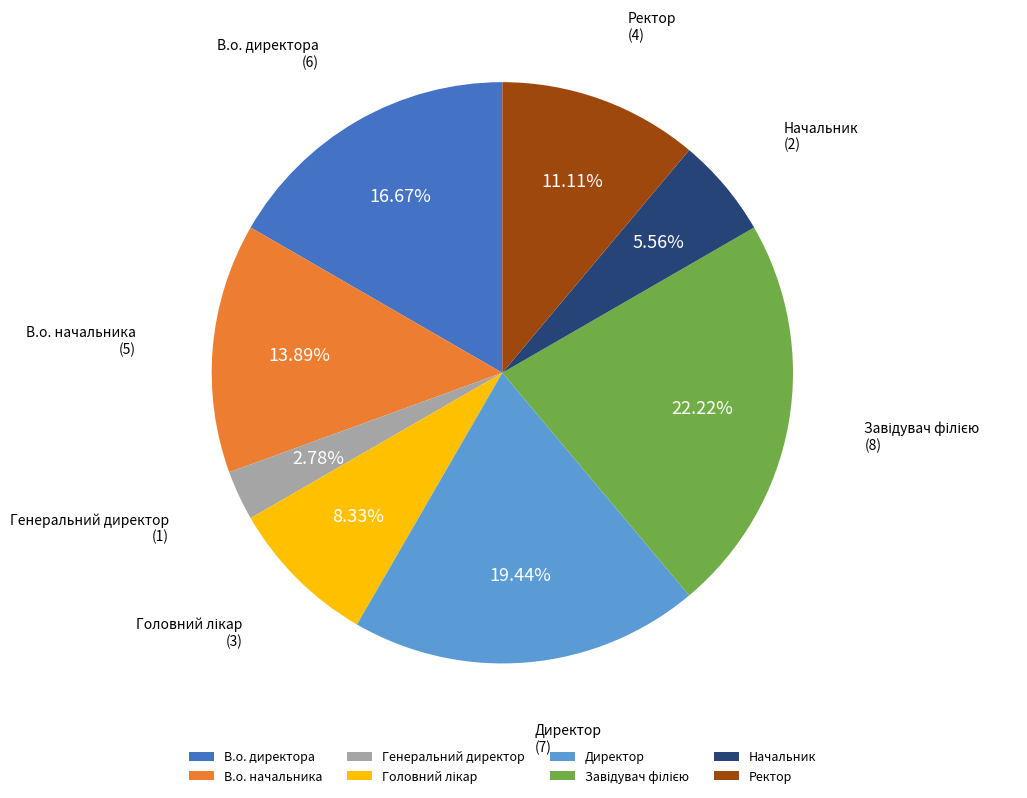

How many segments does this pie chart have?

8